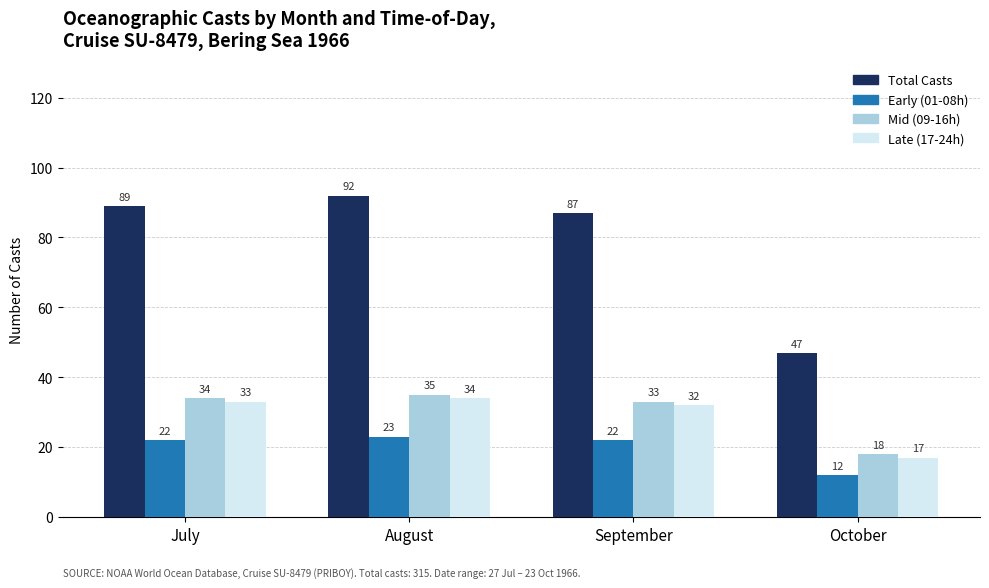

What is the maximum value shown in the chart?

92